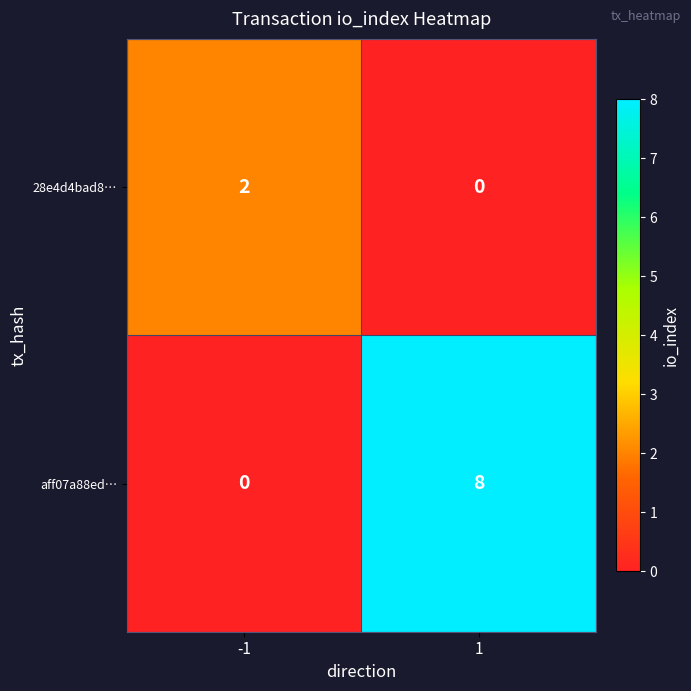

True or false: aff07a88ed… has a value of 12 at 1.

False